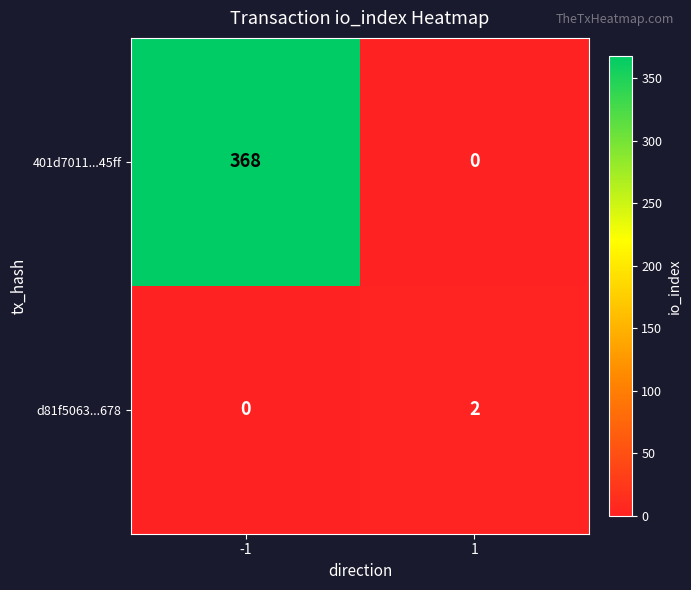

Which series has the largest total across all categories?

401d7011...45ff